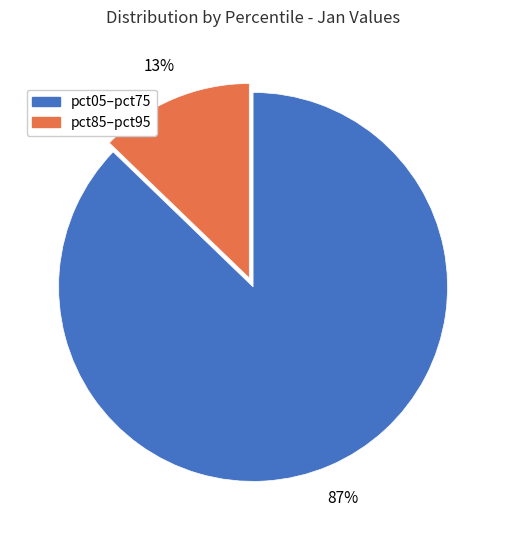

Does any single category account for the majority?

Yes